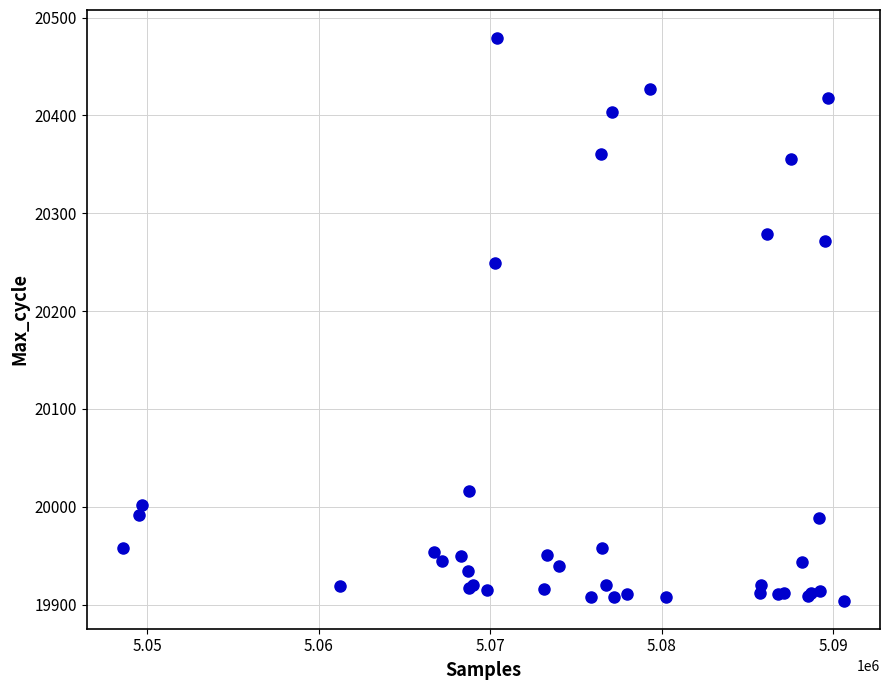

What Y value in the scatter plot is closest to 20191?

20249